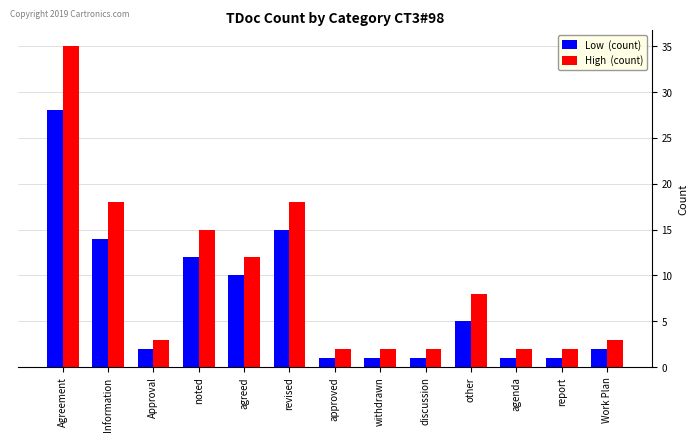

At which category is the sum across all series the highest?

Agreement